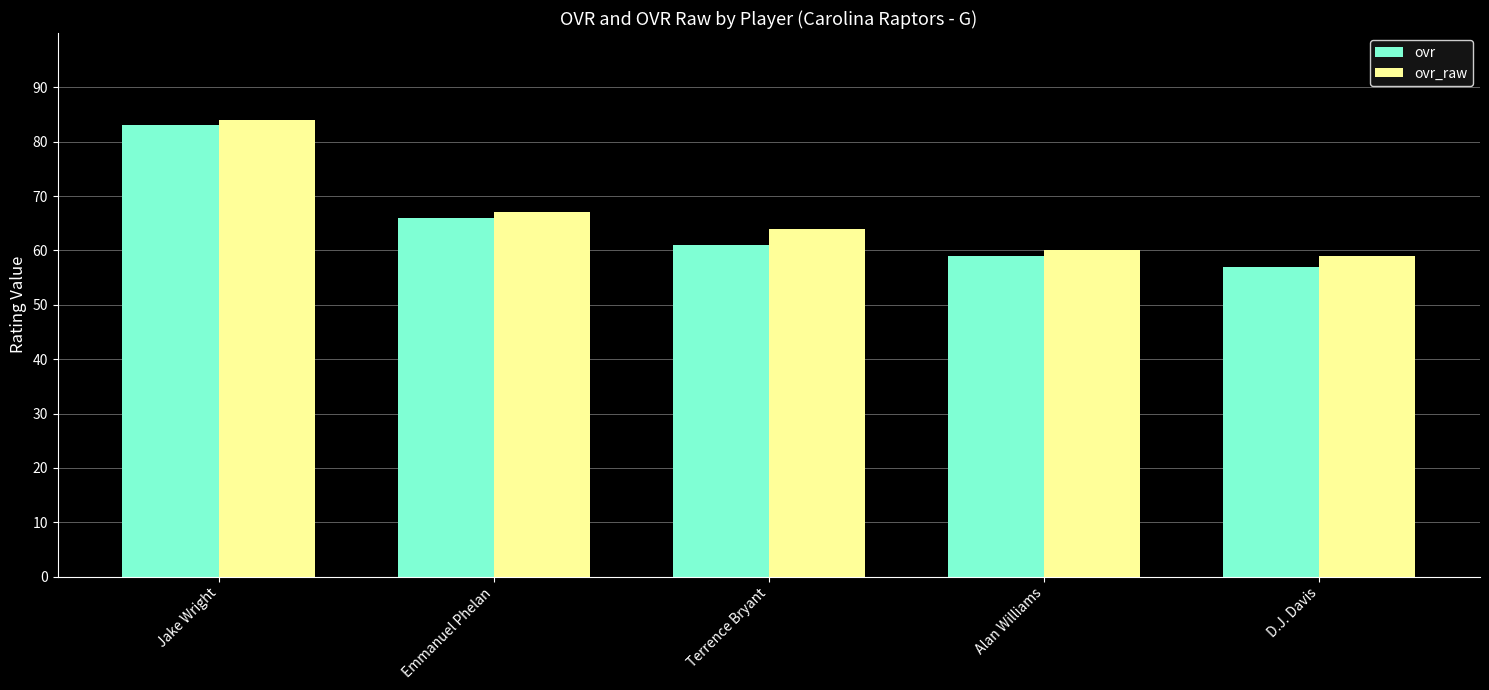

Reading right to left, transcribe all the data shown in this chart.

ovr: D.J. Davis=57	Alan Williams=59	Terrence Bryant=61	Emmanuel Phelan=66	Jake Wright=83
ovr_raw: D.J. Davis=59	Alan Williams=60	Terrence Bryant=64	Emmanuel Phelan=67	Jake Wright=84